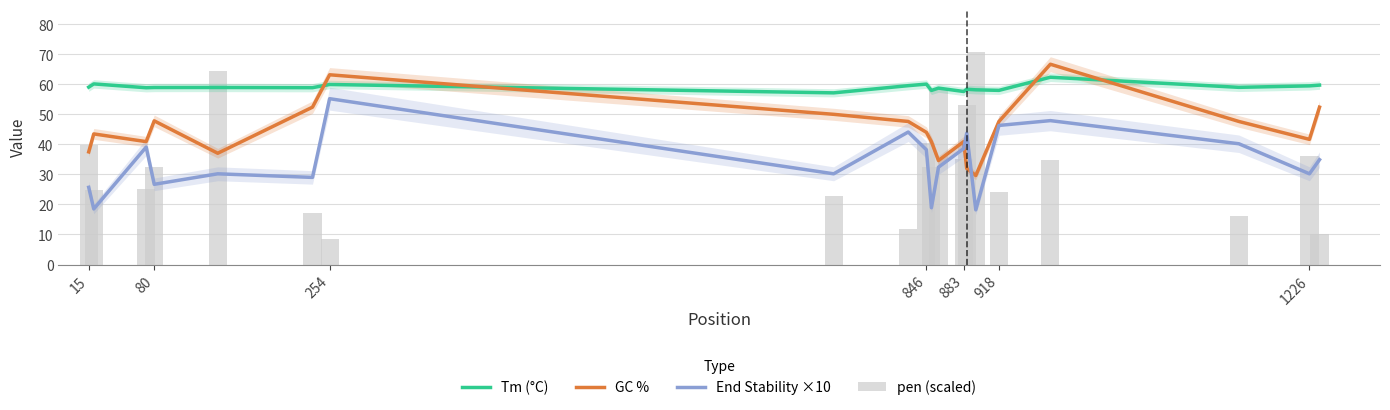

Reading left to right, transcribe all the data shown in this chart.

Tm (°C): 59.0	60.1	58.8	58.9	58.9	58.9	59.9	57.1	59.5	60.1	58.0	58.7	57.6	58.3	58.2	58.0	62.3	59.0	59.5	59.7
GC %: 37.5	43.5	40.9	47.8	37.0	52.4	63.2	50.0	47.6	44.0	40.9	34.6	40.9	32.0	29.6	47.6	66.7	47.6	41.7	52.4
End Stability ×10: 25.7	18.5	39.1	26.7	30.2	29.0	55.2	30.2	44.1	38.2	18.9	32.4	38.6	43.7	18.2	46.3	47.9	40.2	30.2	34.9
pen (scaled): 39.7	25.0	25.3	32.6	64.5	17.1	8.6	22.9	11.7	40.4	32.4	58.2	35.2	53.3	70.7	24.3	34.7	16.2	36.3	10.2